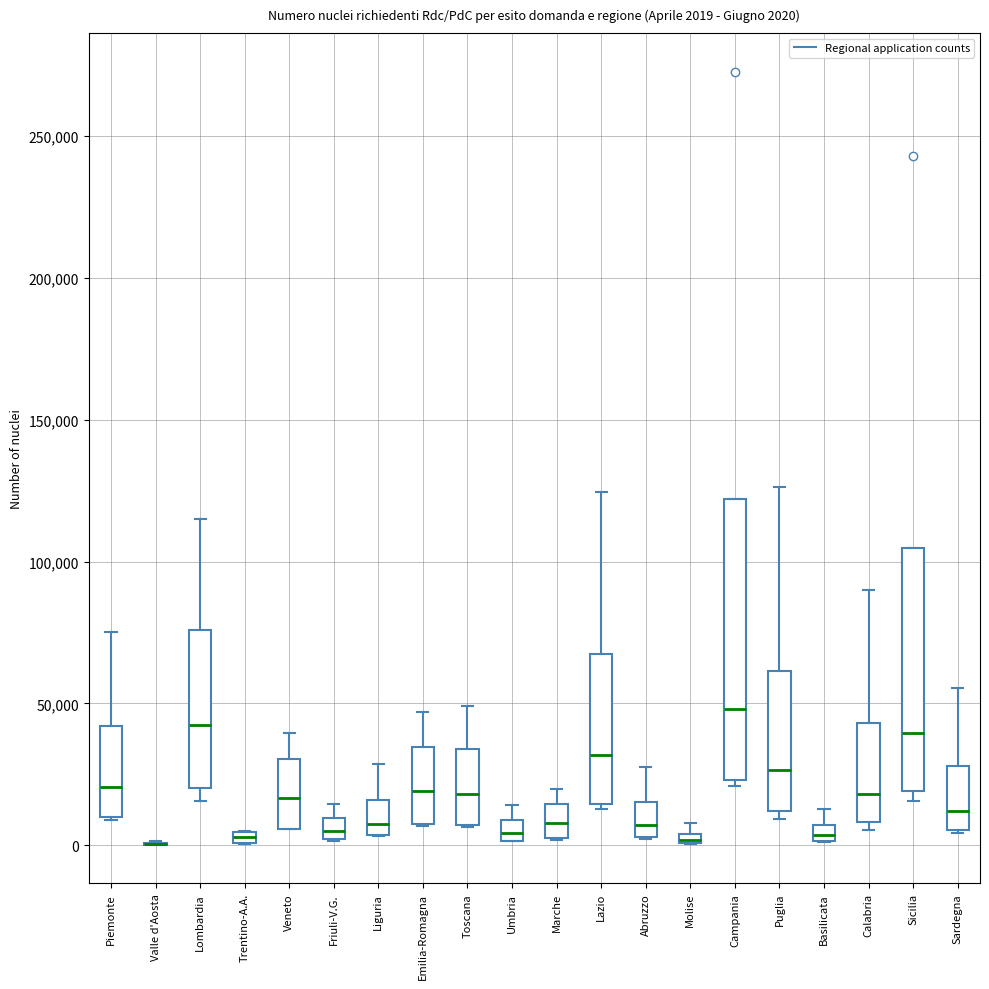

Which box is the tallest, from its lower edge to its upper edge?

Campania